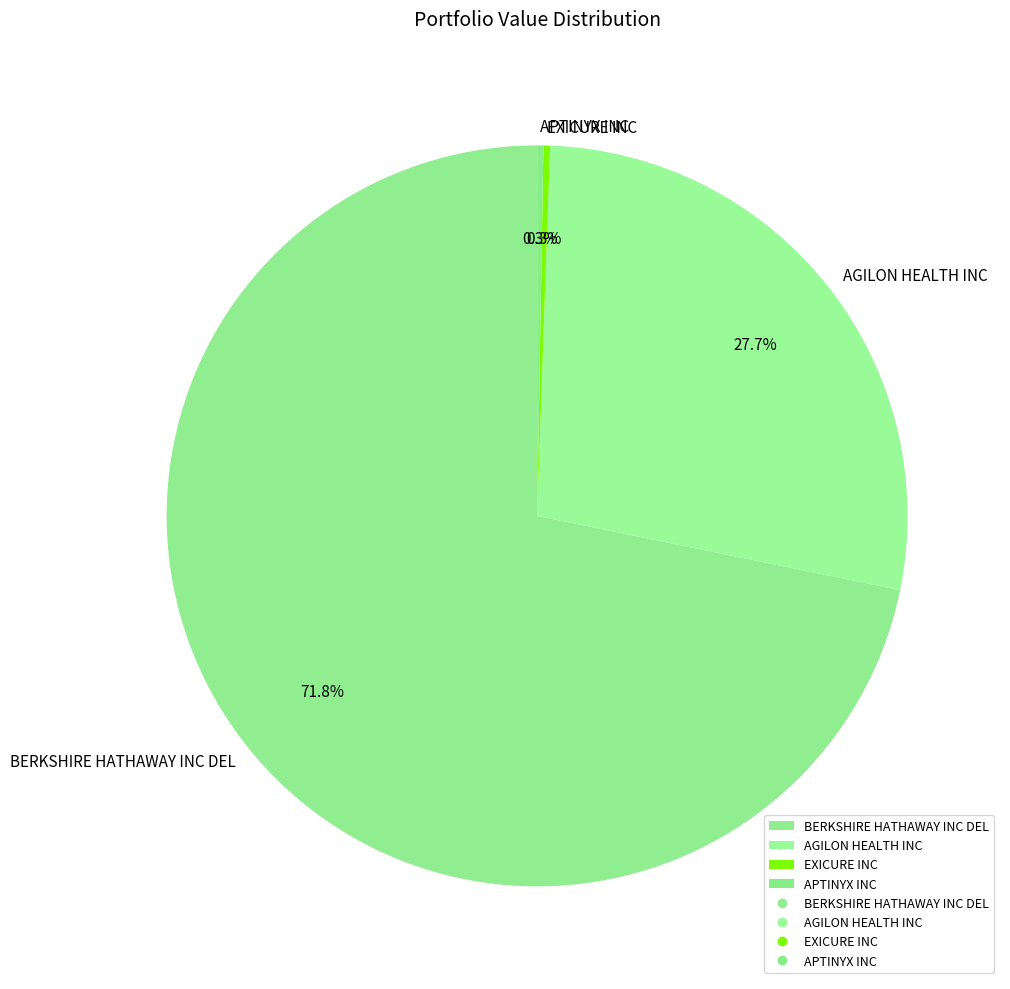

Is it true that EXICURE INC is 0% of the pie?

True